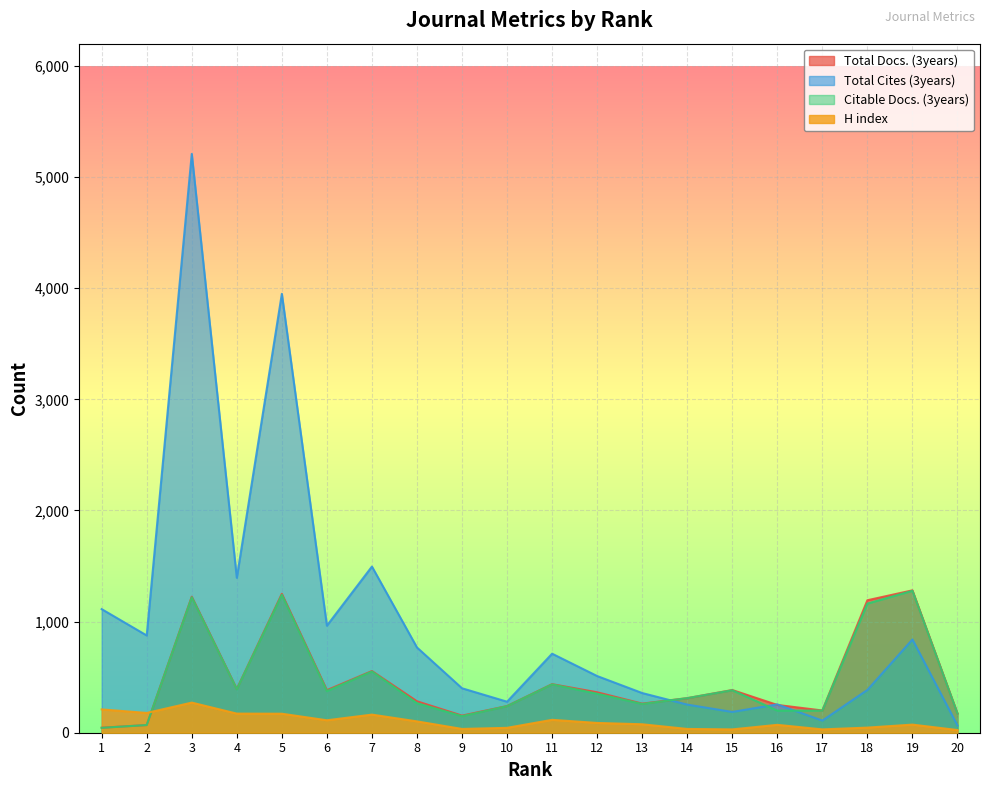

Where is H index nearest to the value 147?

7